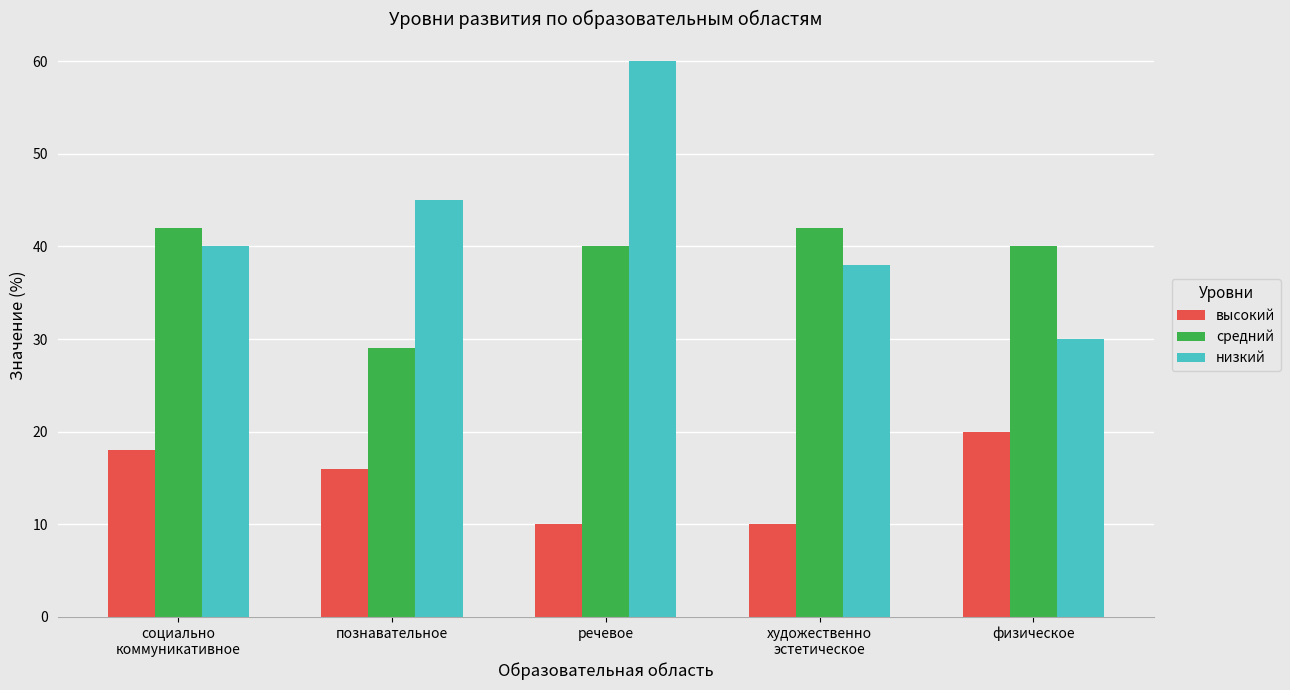

Read the низкий value at художественно
эстетическое.

38